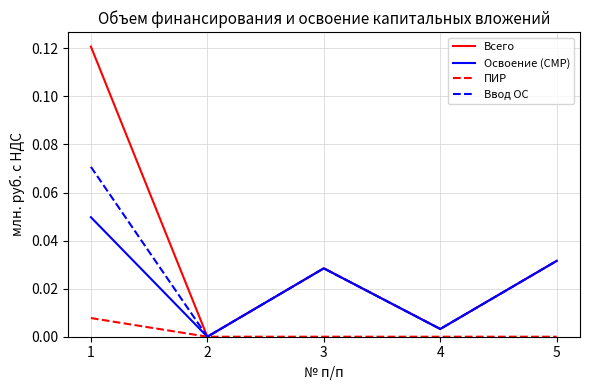

How many values in Ввод ОС are above zero?

4